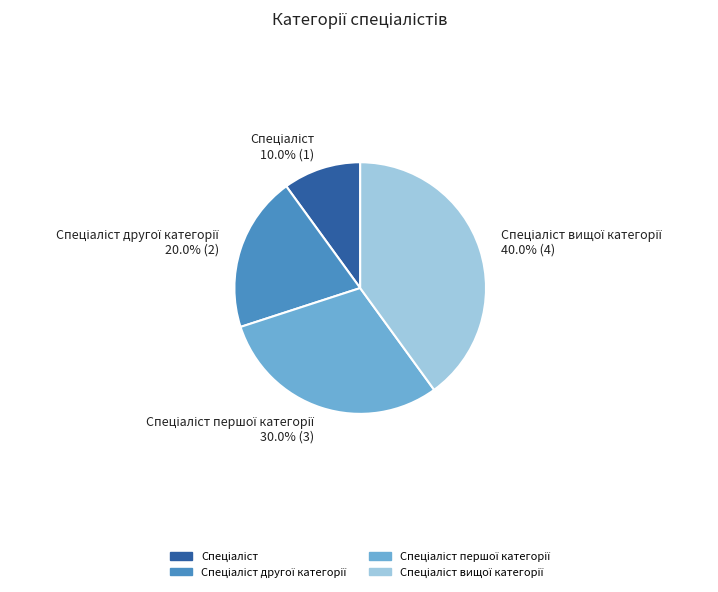

Does any single category account for the majority?

No